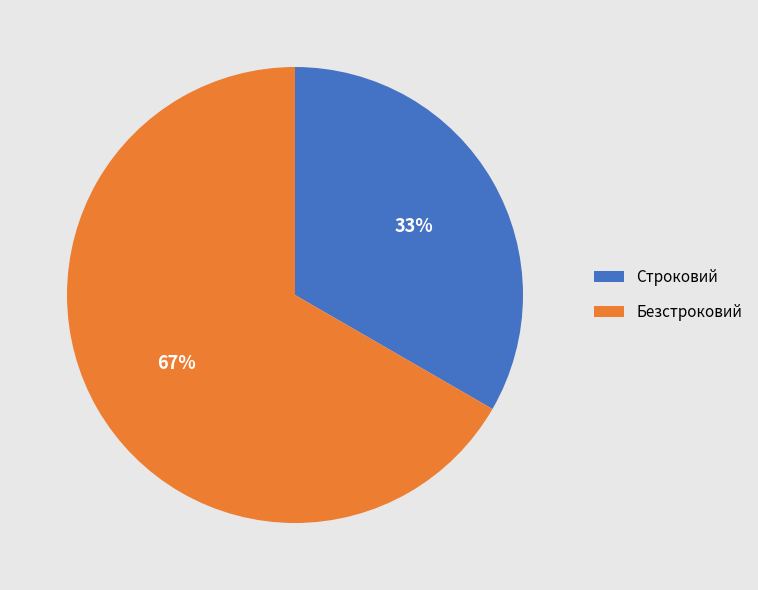

True or false: Безстроковий accounts for 73% of the total.

False